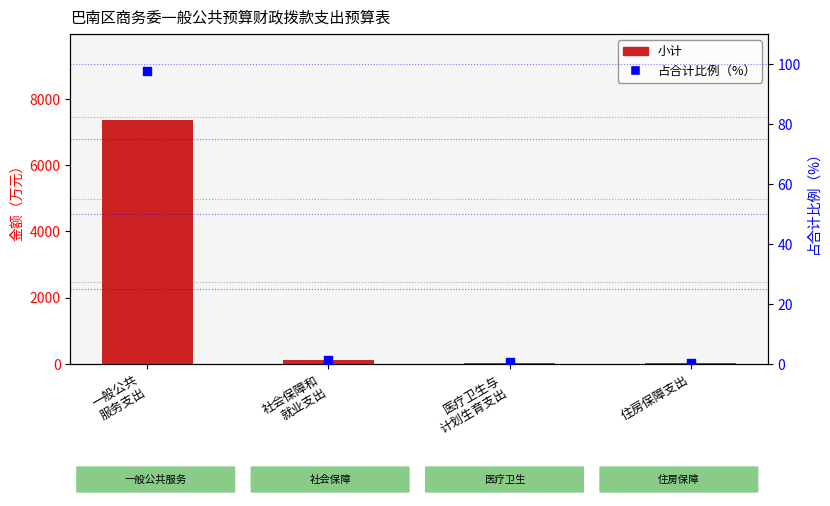

What is the total value across all series at 住房保障支出?

29.6